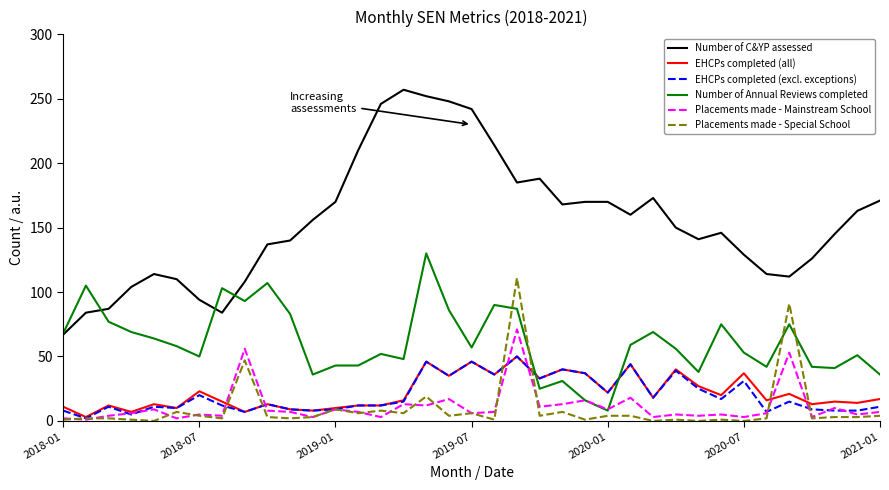

Which series ends up on top after the final intersection of Number of Annual Reviews completed and EHCPs completed (excl. exceptions)?

Number of Annual Reviews completed